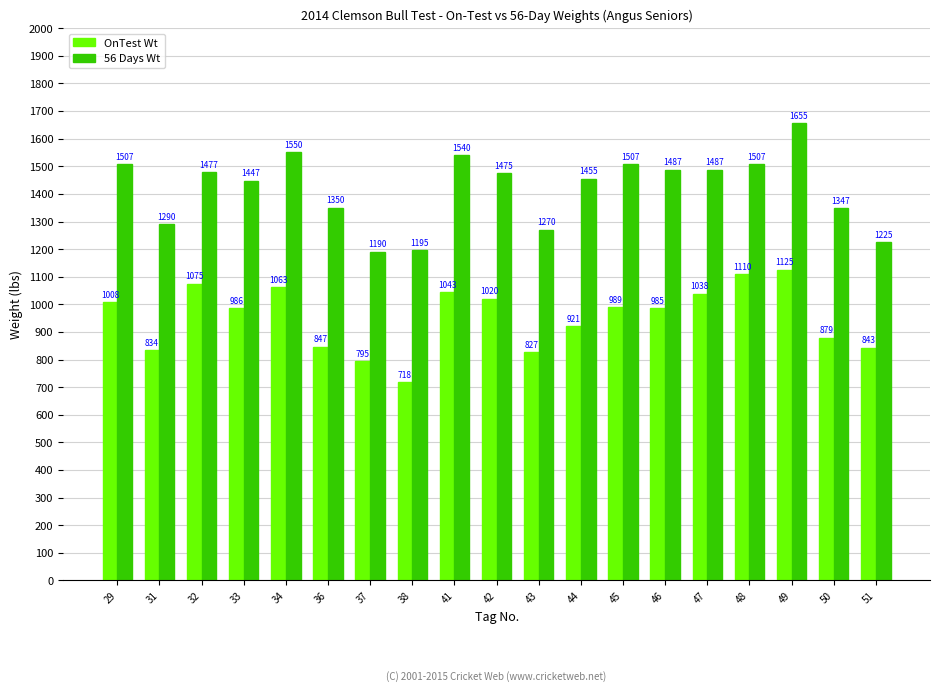

What is the minimum value for 56 Days Wt?

1190.0